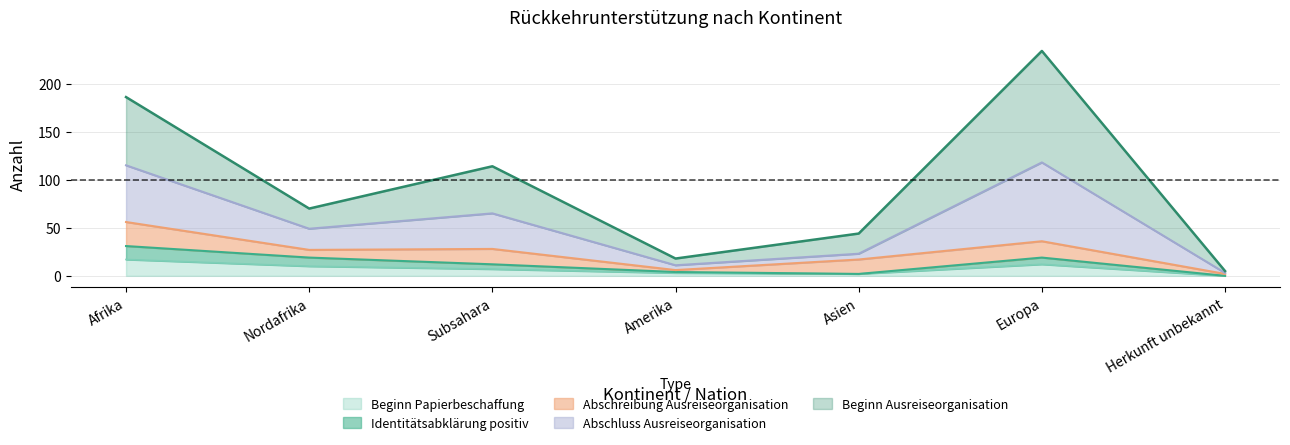

How many lines are shown in the chart?

5